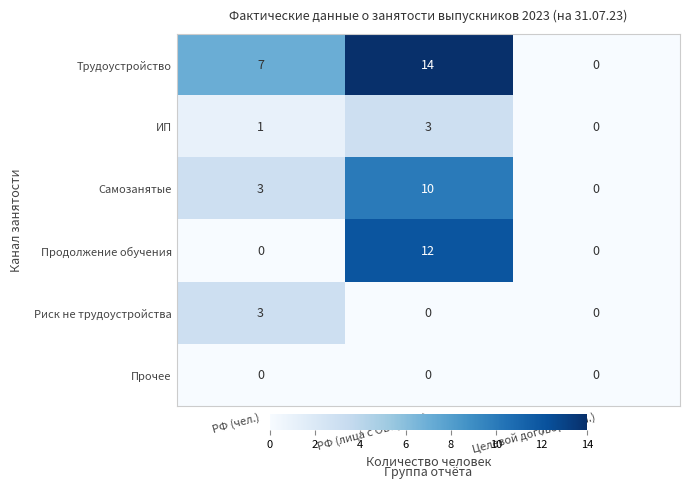

Which series has the largest total across all categories?

Трудоустройство